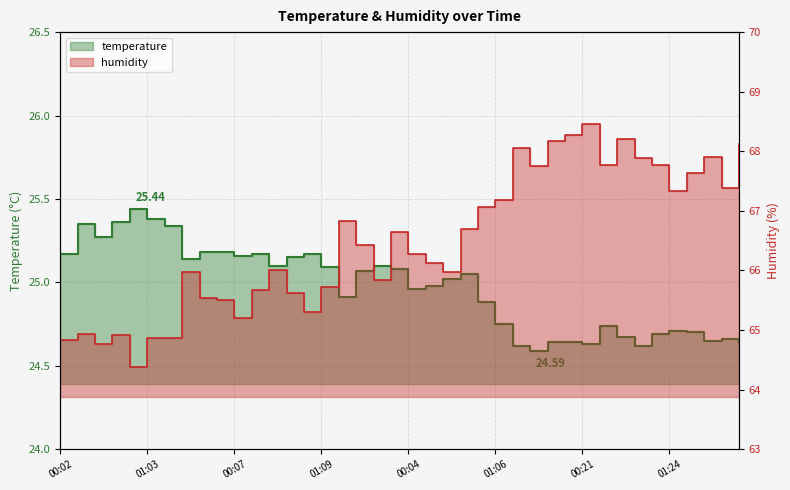

At which category is the sum across all series the highest?

00:21